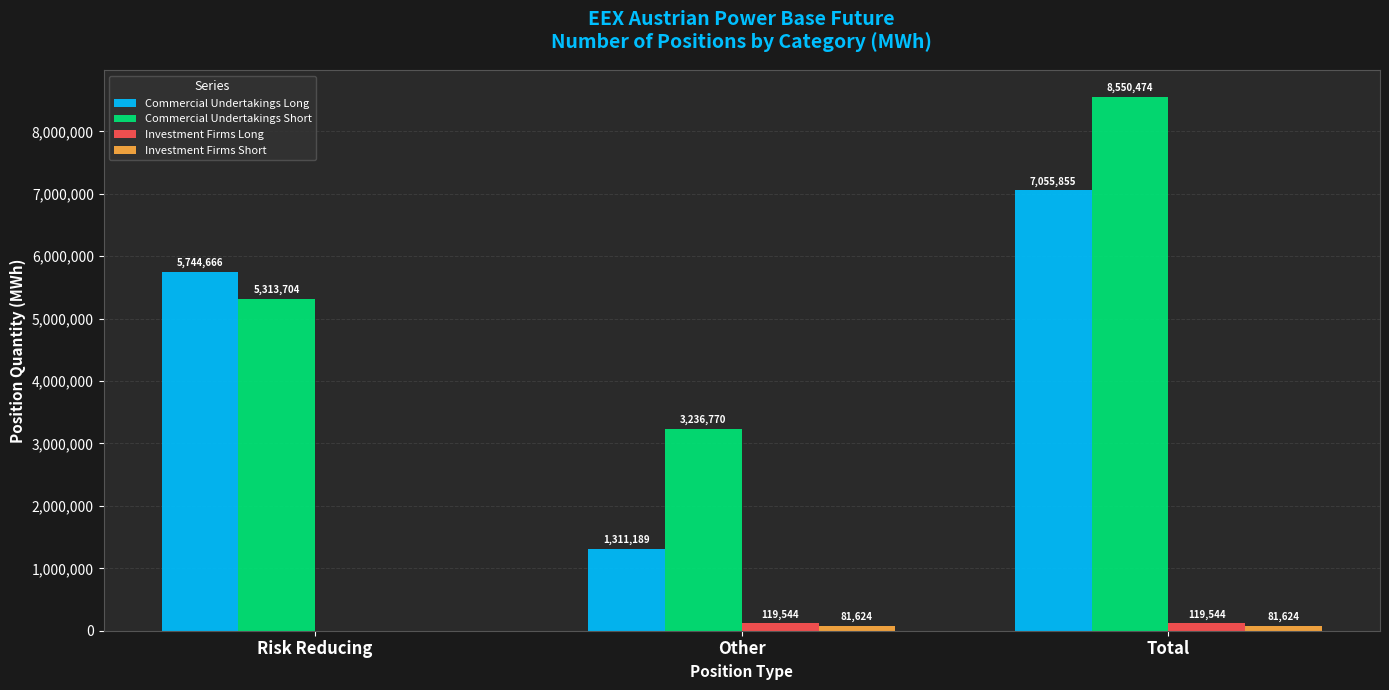

Which category has the highest value across all series?

Total